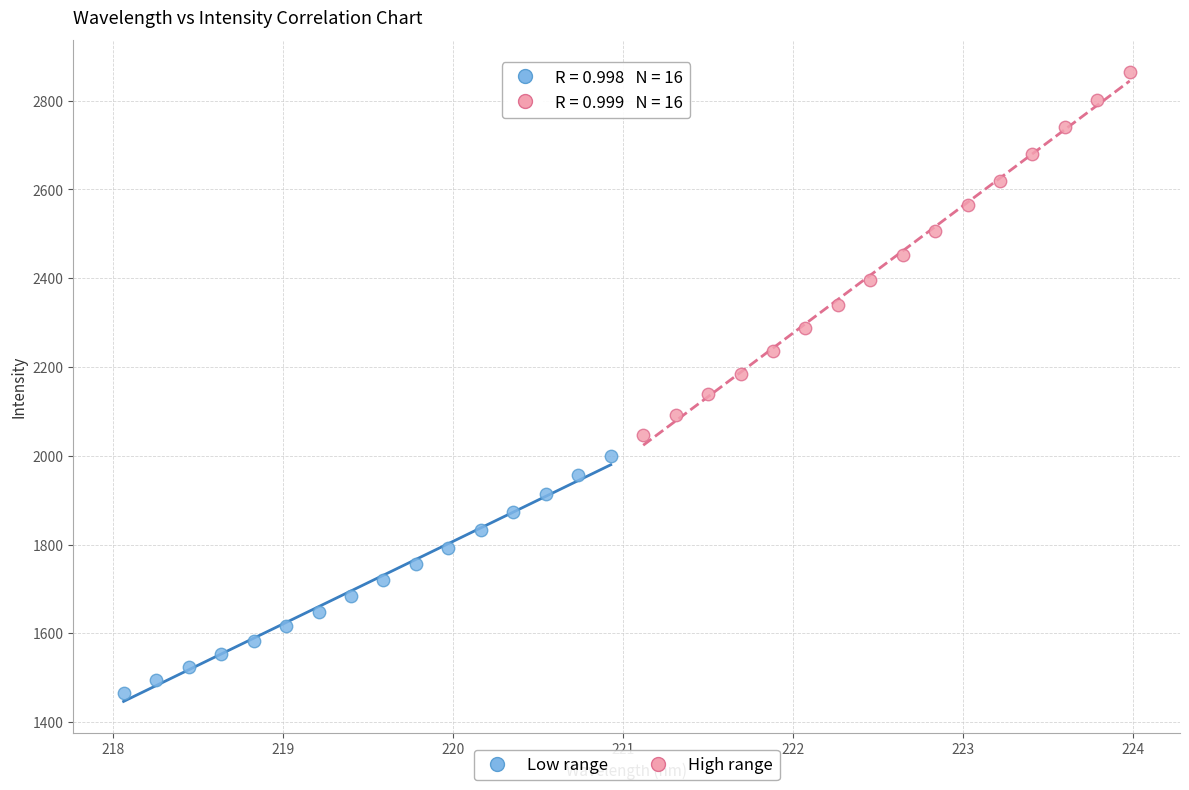

Which series contains the highest Y value?

High range